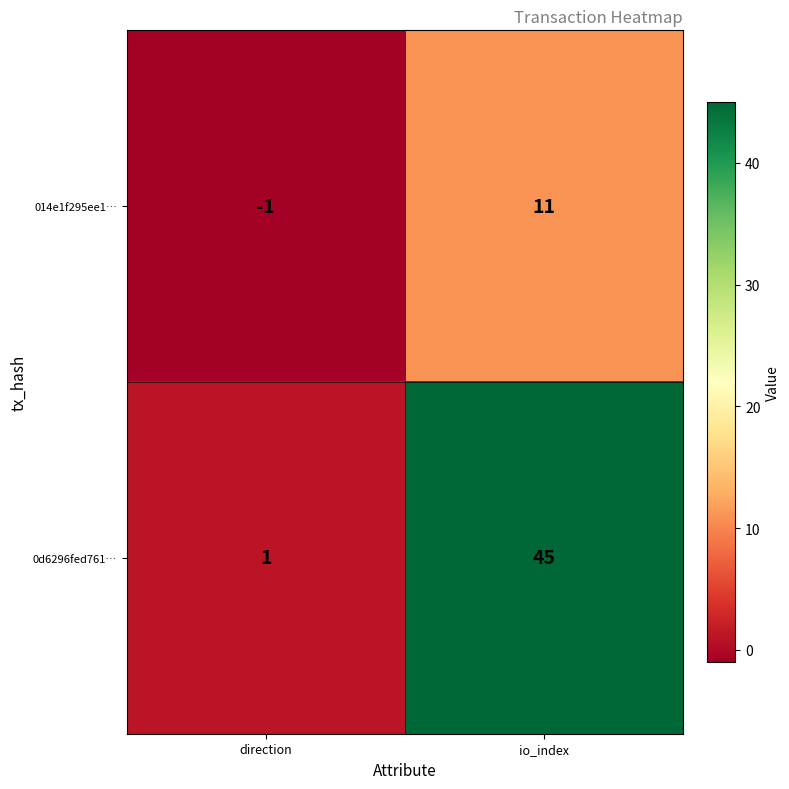

Reading left to right, transcribe all the data shown in this chart.

014e1f295ee1…: direction=-1	io_index=11
0d6296fed761…: direction=1	io_index=45